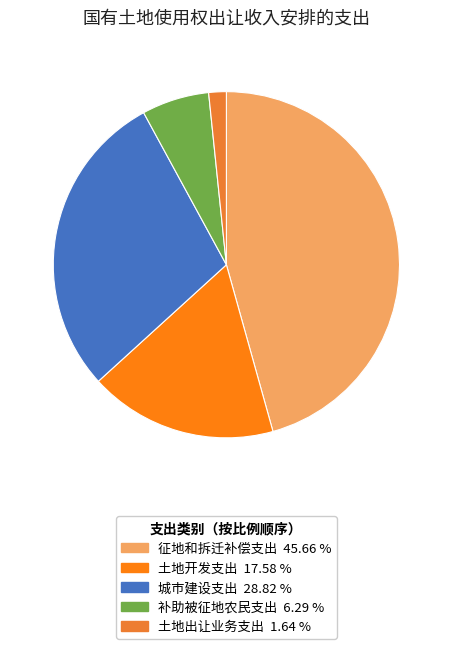

Which category has the smallest portion of the pie?

土地出让业务支出